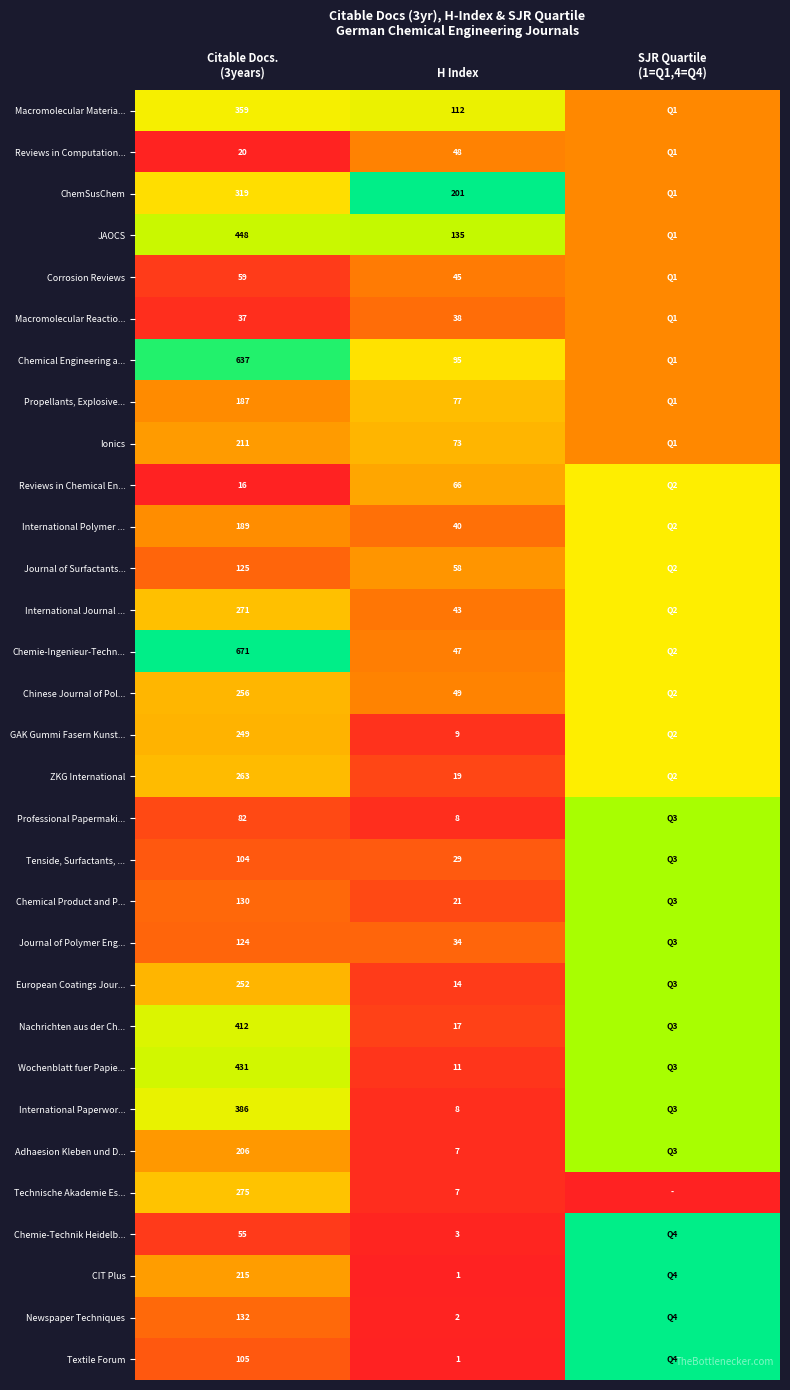

Rank the series by their maximum value, from lowest to highest.

Reviews in Computation..., Corrosion Reviews, Macromolecular Reactio..., Ionics, Propellants, Explosive..., Technische Akademie Es..., Reviews in Chemical En..., International Polymer ..., Journal of Surfactants..., International Journal ..., Chinese Journal of Pol..., GAK Gummi Fasern Kunst..., ZKG International, Macromolecular Materia..., JAOCS, Professional Papermaki..., Tenside, Surfactants, ..., Chemical Product and P..., Journal of Polymer Eng..., European Coatings Jour..., Nachrichten aus der Ch..., Wochenblatt fuer Papie..., International Paperwor..., Adhaesion Kleben und D..., Chemical Engineering a..., ChemSusChem, Chemie-Ingenieur-Techn..., Chemie-Technik Heidelb..., CIT Plus, Newspaper Techniques, Textile Forum